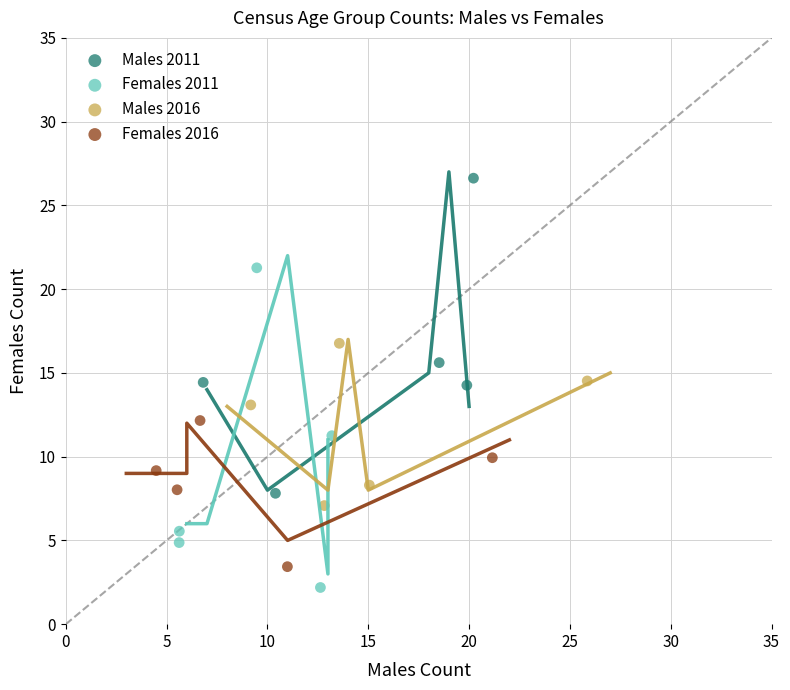

Which series contains the lowest Y value?

Females 2011